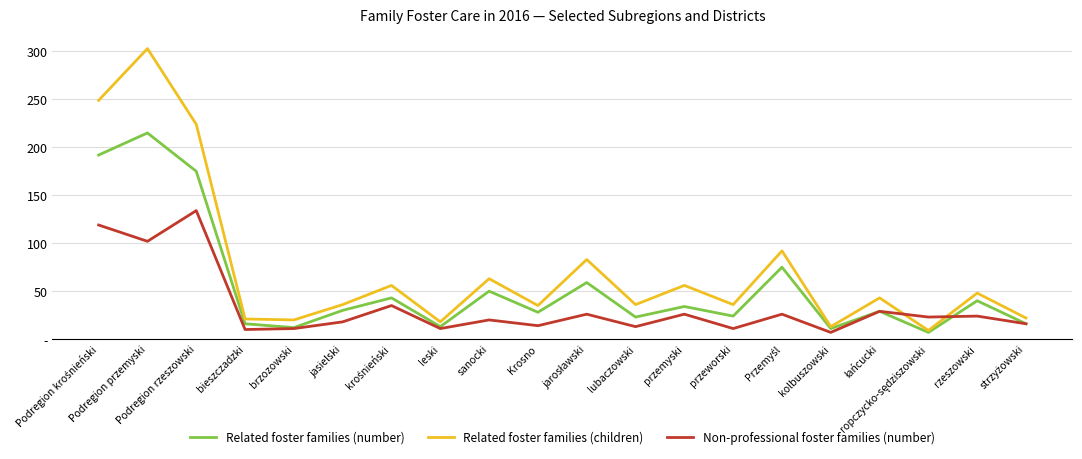

Does the chart have visible grid lines?

Yes